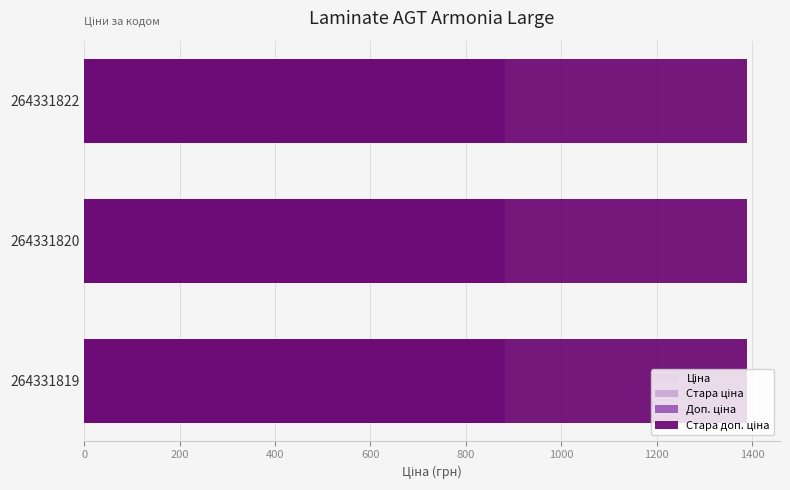

Which series changed the most between 264331819 and 264331820?

Ціна